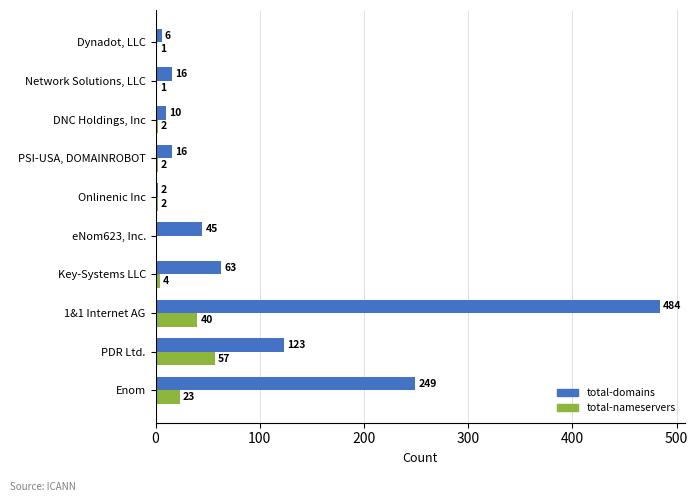

What is the total value across all series at Onlinenic Inc?

4